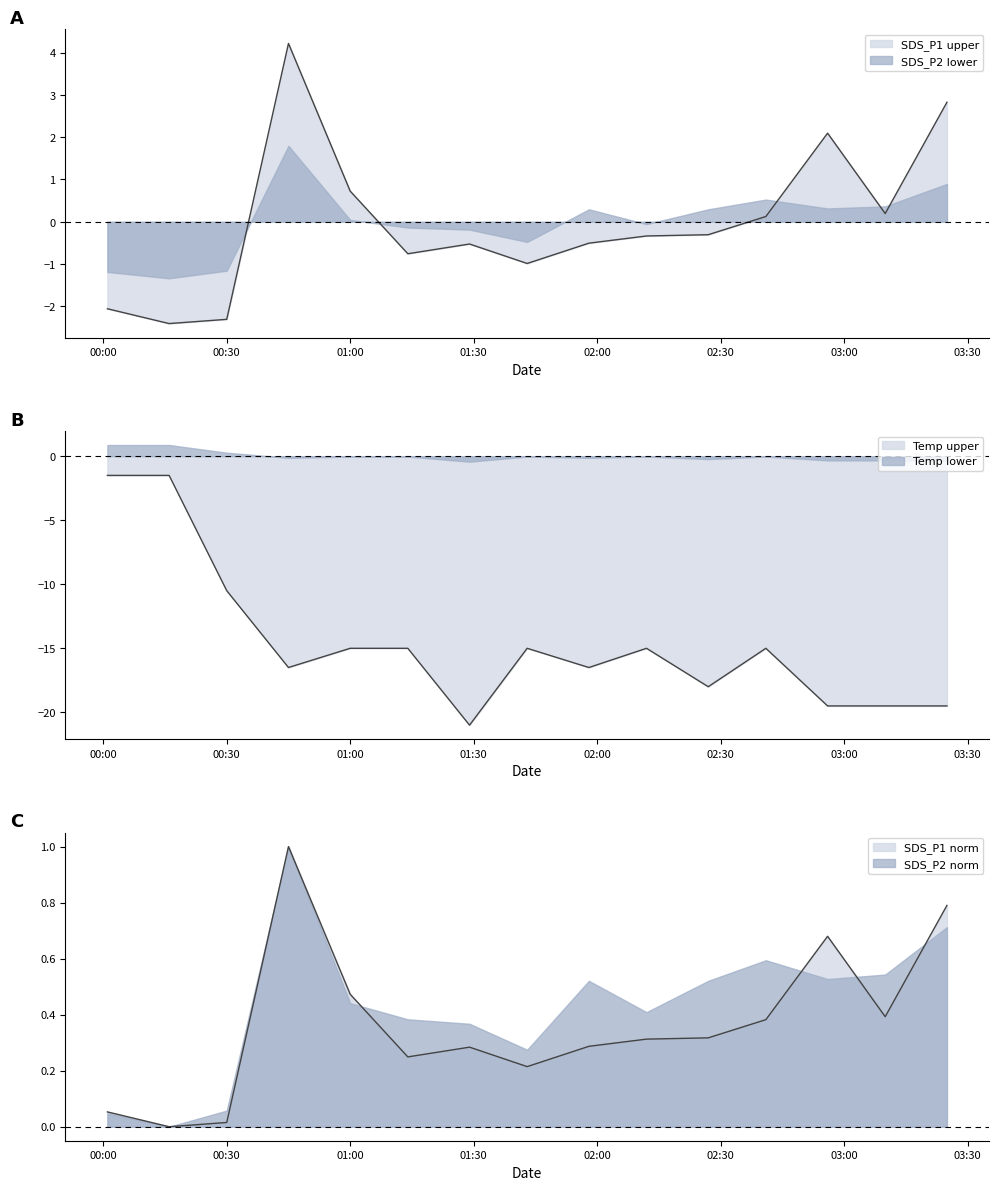

Which series changed the most between 2021/11/23 00:45 and 2021/11/23 02:27?

SDS_P1